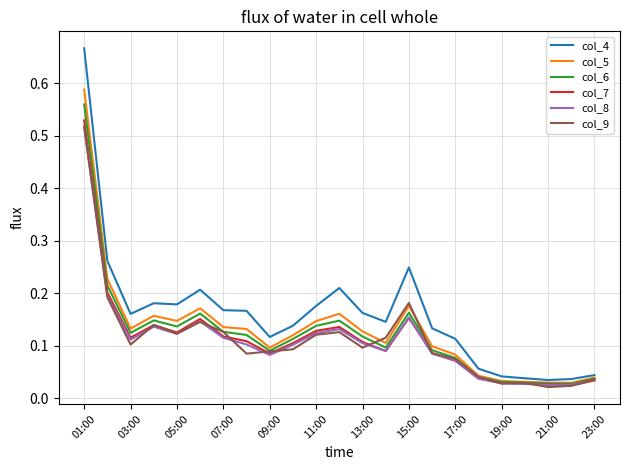

True or false: col_4 has more than 0 points higher than both neighbors.

True